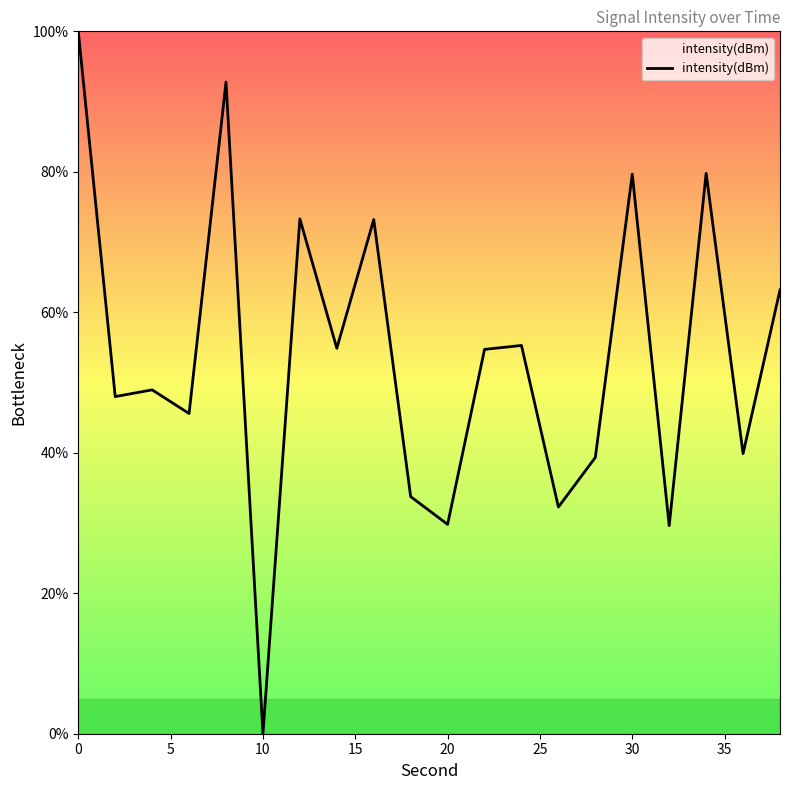

What is the maximum value shown in the chart?

100.0